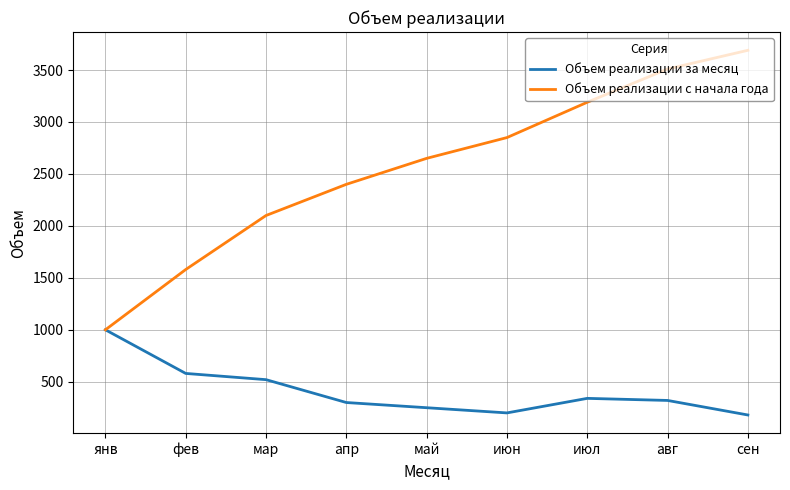

What is the smallest value displayed?

180